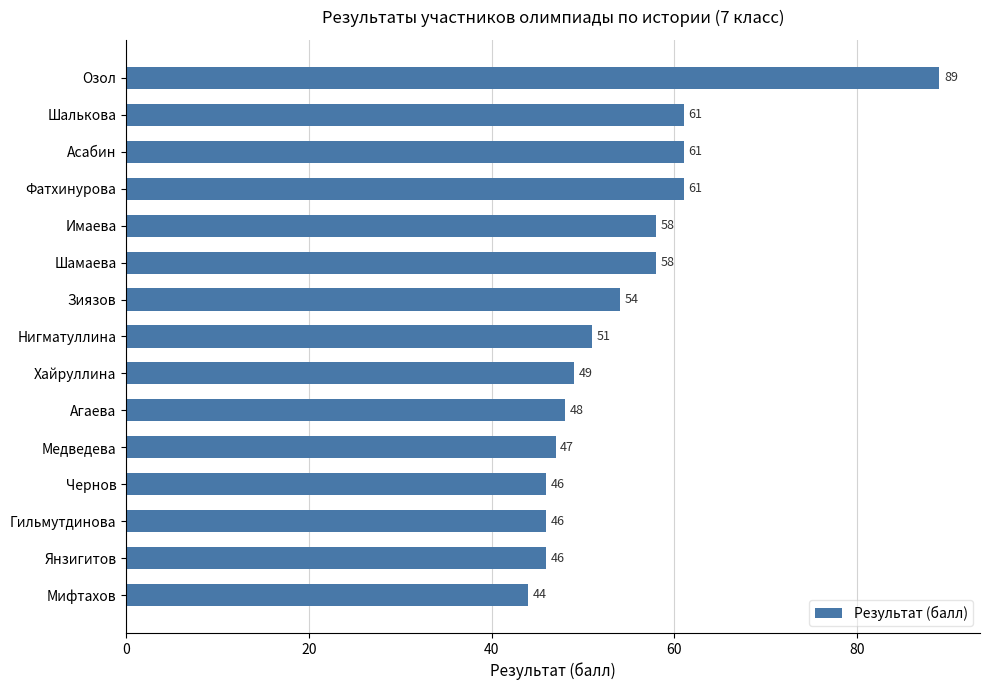

The chart shows a value of 46 at Чернов. True or false?

True